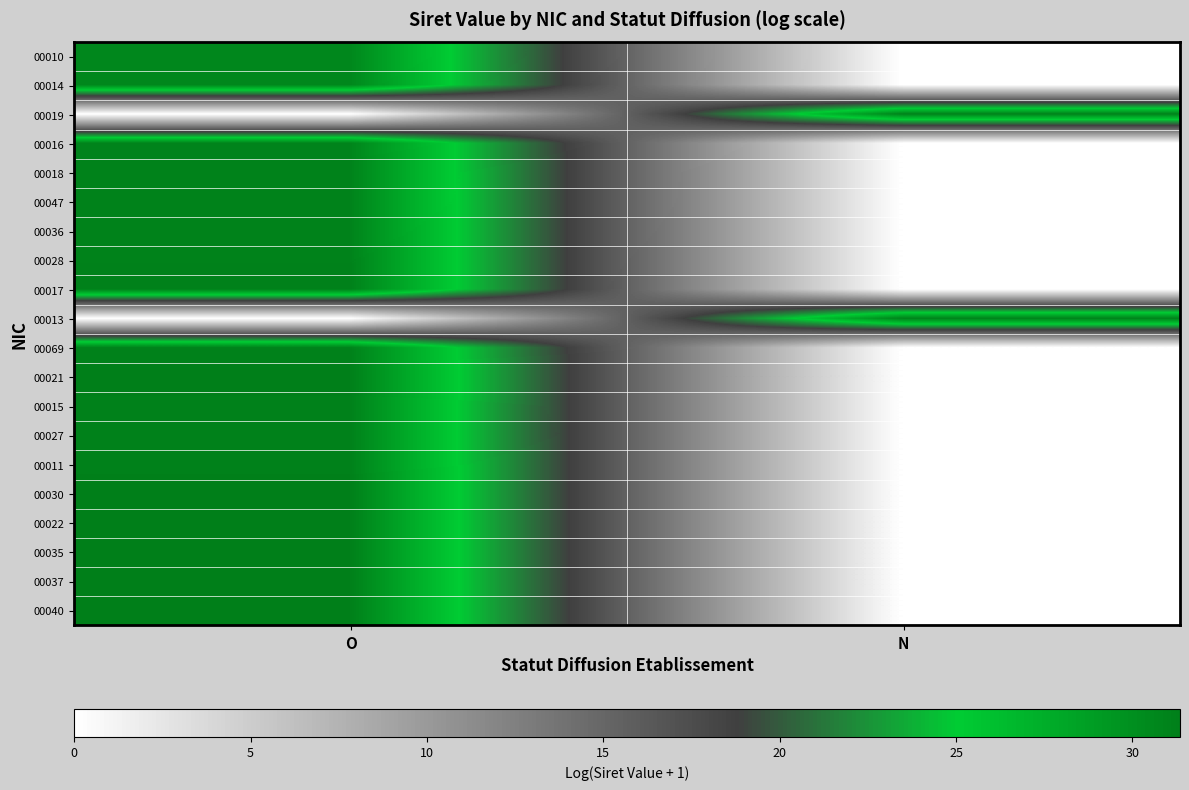

What is the difference between the highest and lowest values at N?

31.1